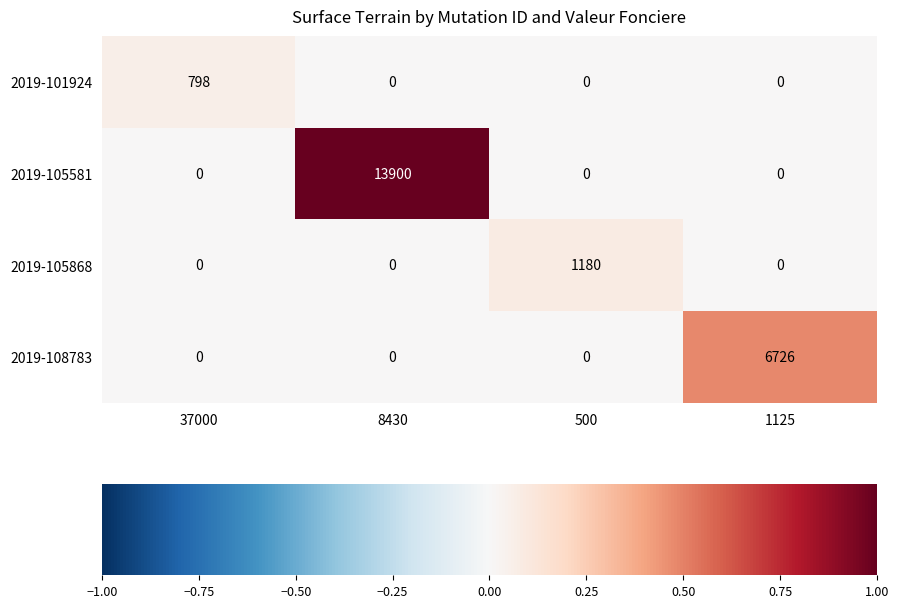

Count the 2019-101924 values in the range 0 to 798.

4